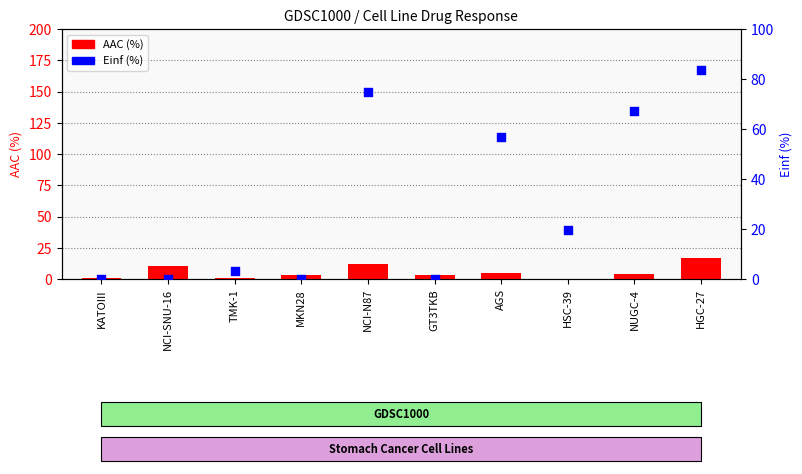

At which category is the sum across all series the highest?

HGC-27